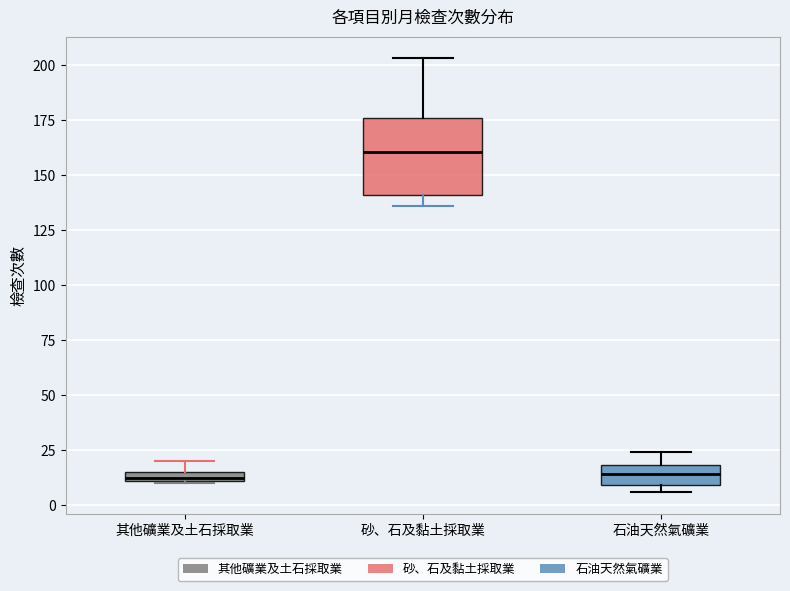

Which box is the tallest, from its lower edge to its upper edge?

砂、石及黏土採取業